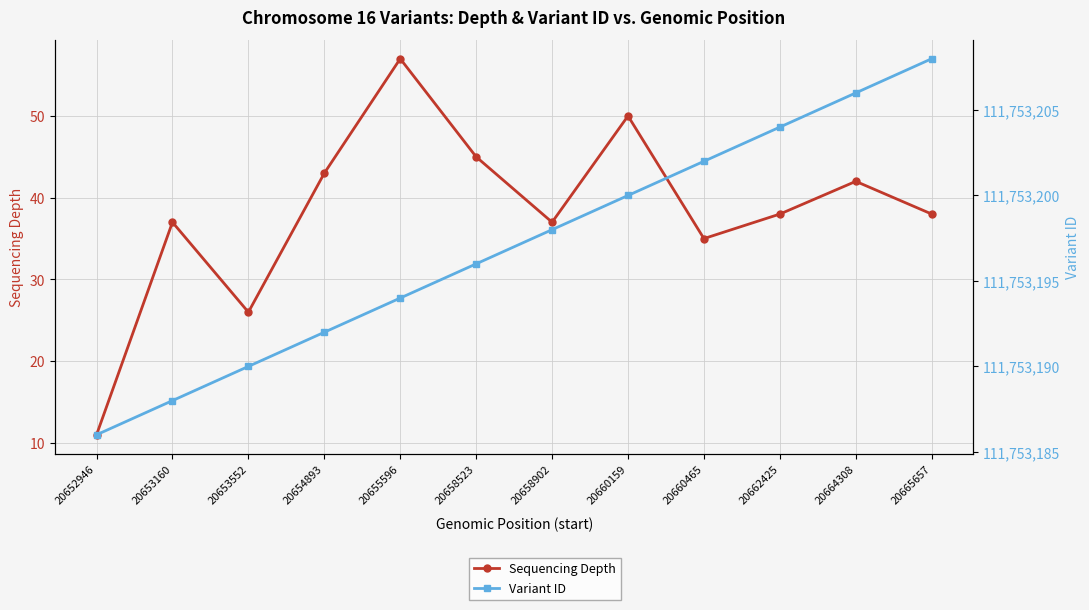

True or false: Variant ID has a value of 148400791 at 20665657.

False